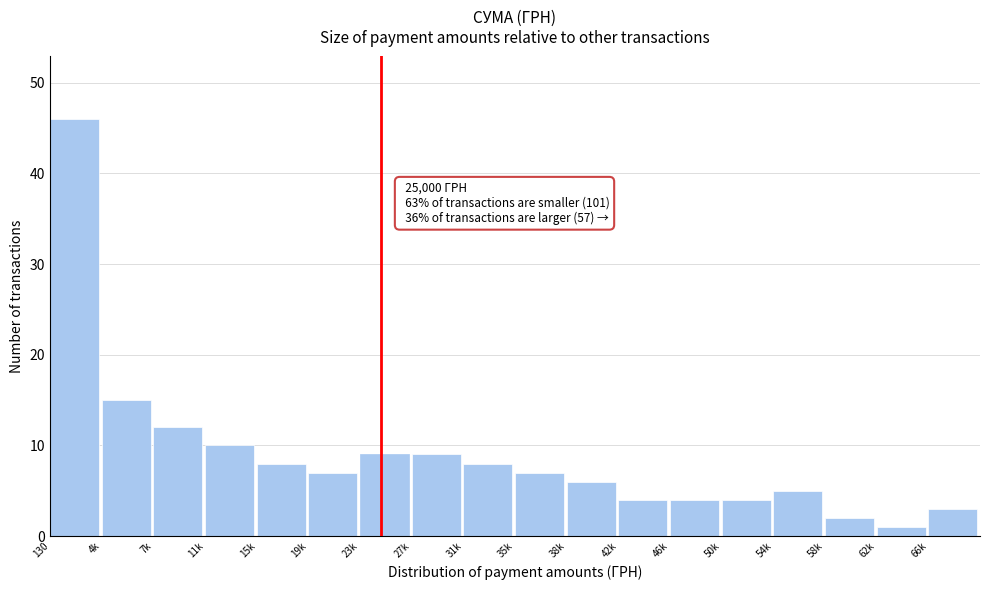

Reading left to right, extract all data points from this chart.

46	15	12	10	8	7	9	9	8	7	6	4	4	4	5	2	1	3